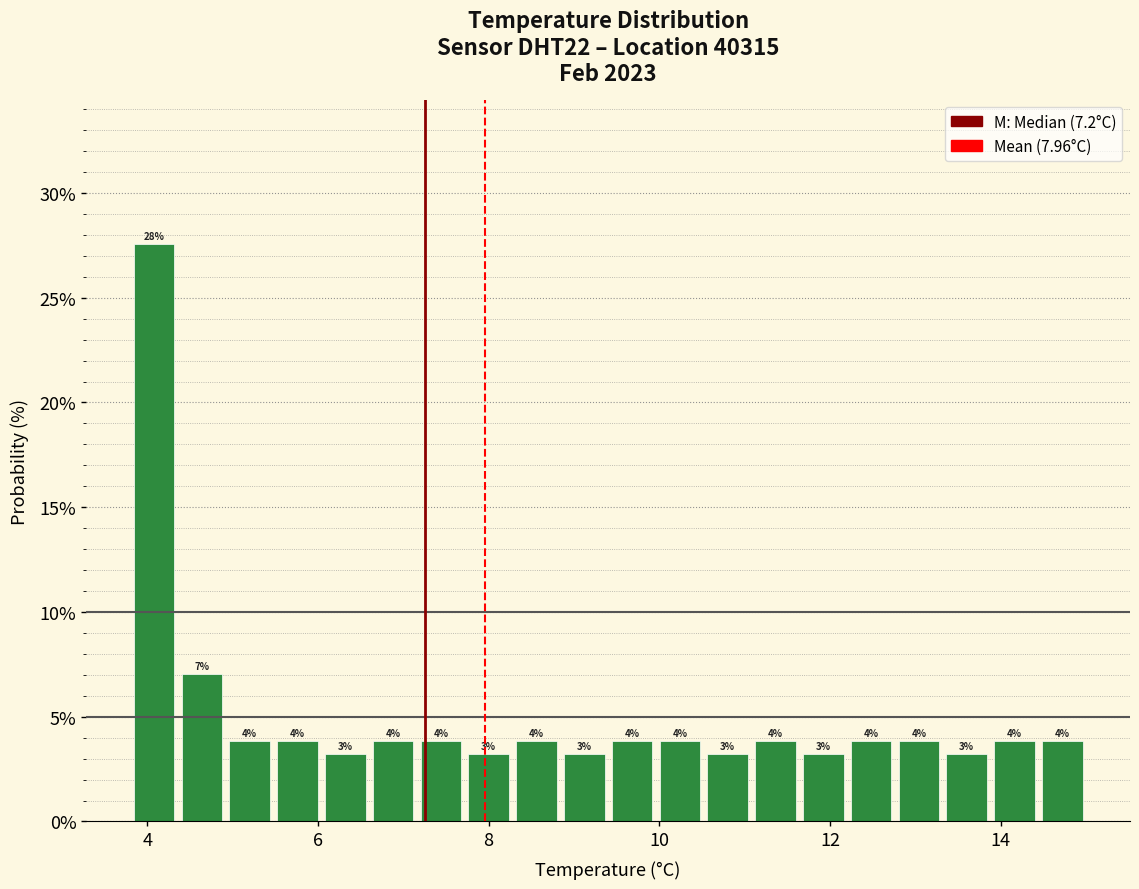

Read against the x-axis, roughly where is the centre of the tallest bar?

4.0